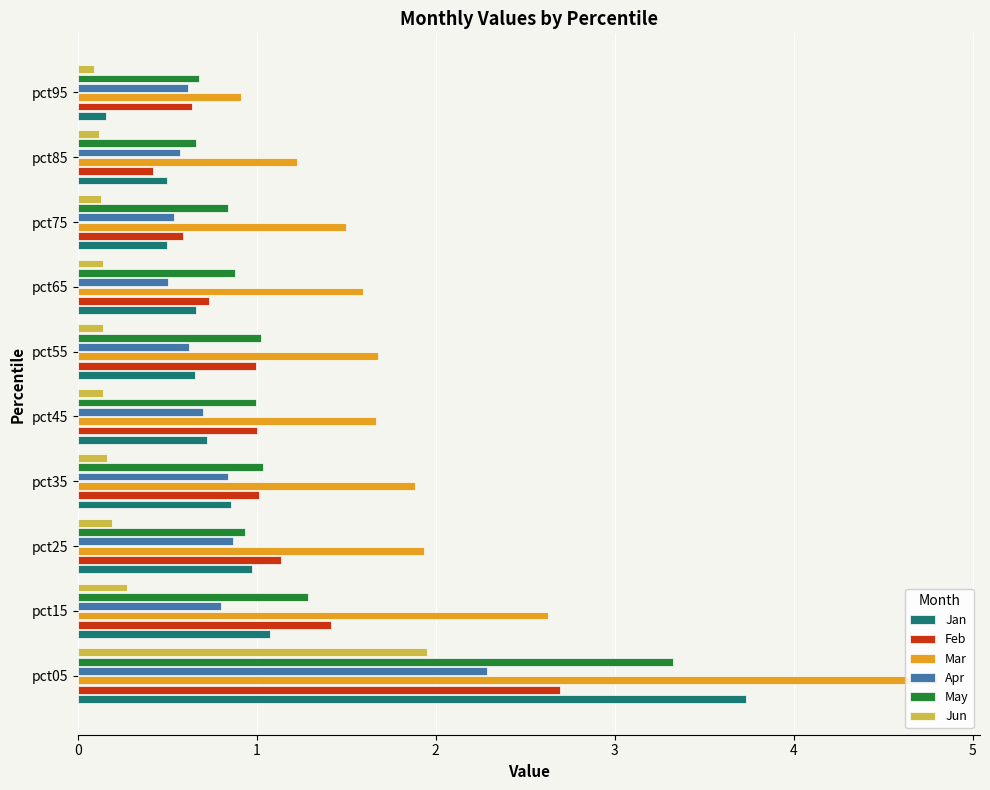

What is the value of the Jan bar at the 9th from the left?

0.5